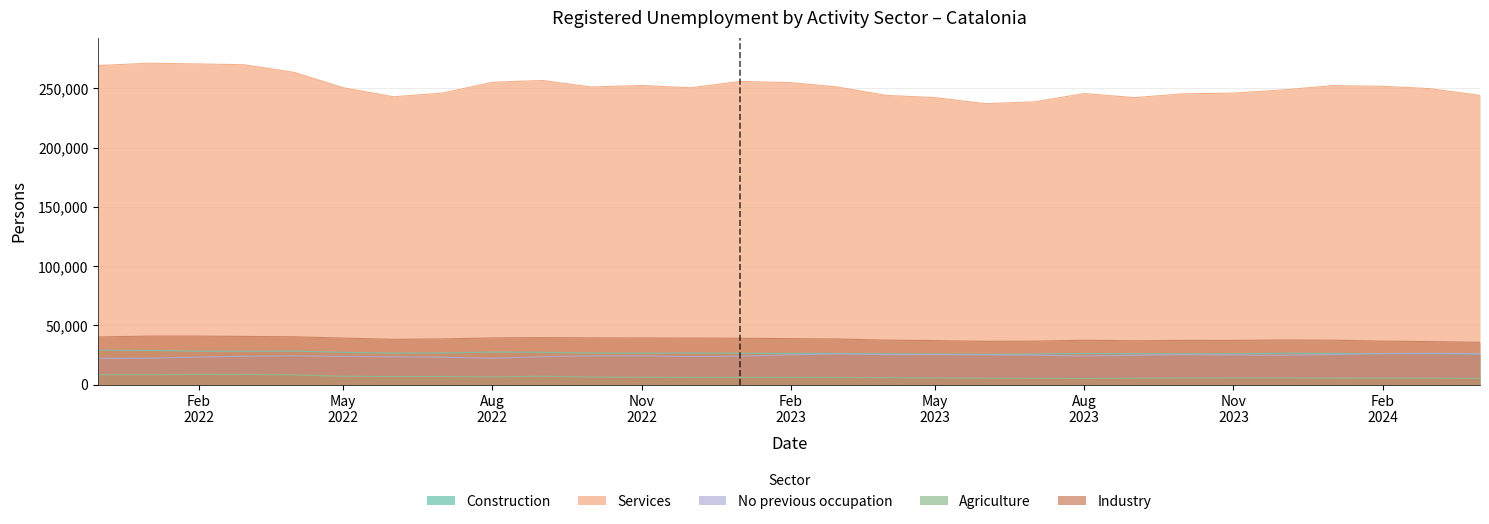

What is the difference between the No previous occupation values at 21 and 6?

2142